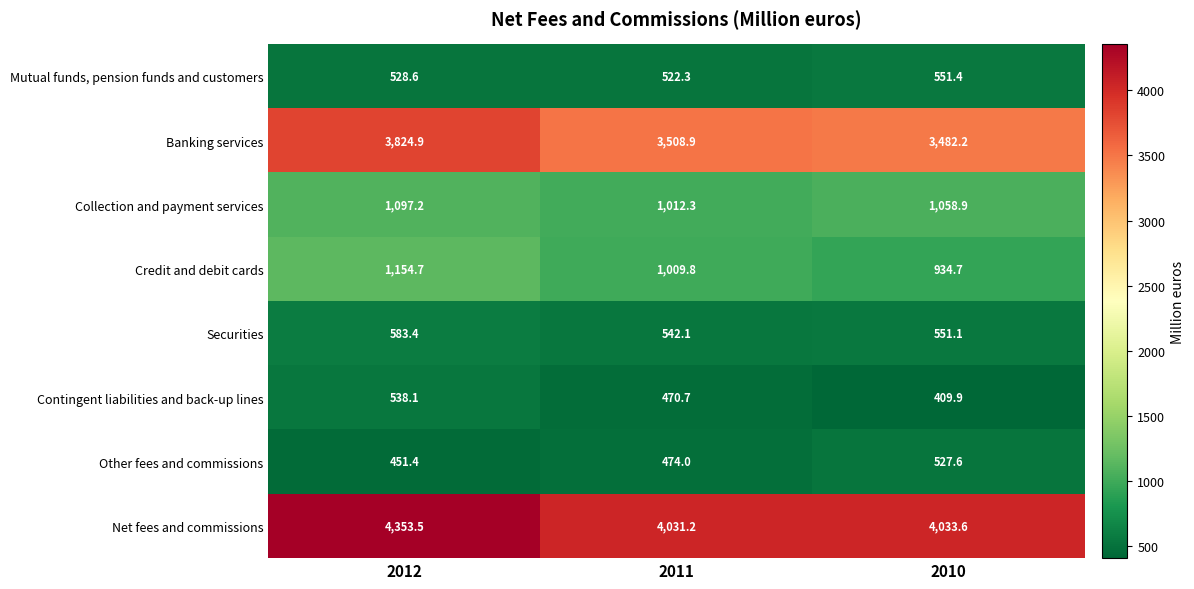

Reading left to right, list all the values displayed in this chart.

Mutual funds, pension funds and customers: 528.6	522.3	551.4
Banking services: 3824.9	3508.9	3482.2
Collection and payment services: 1097.2	1012.3	1058.9
Credit and debit cards: 1154.7	1009.8	934.7
Securities: 583.4	542.1	551.1
Contingent liabilities and back-up lines: 538.1	470.7	409.9
Other fees and commissions: 451.4	474.0	527.6
Net fees and commissions: 4353.5	4031.2	4033.6